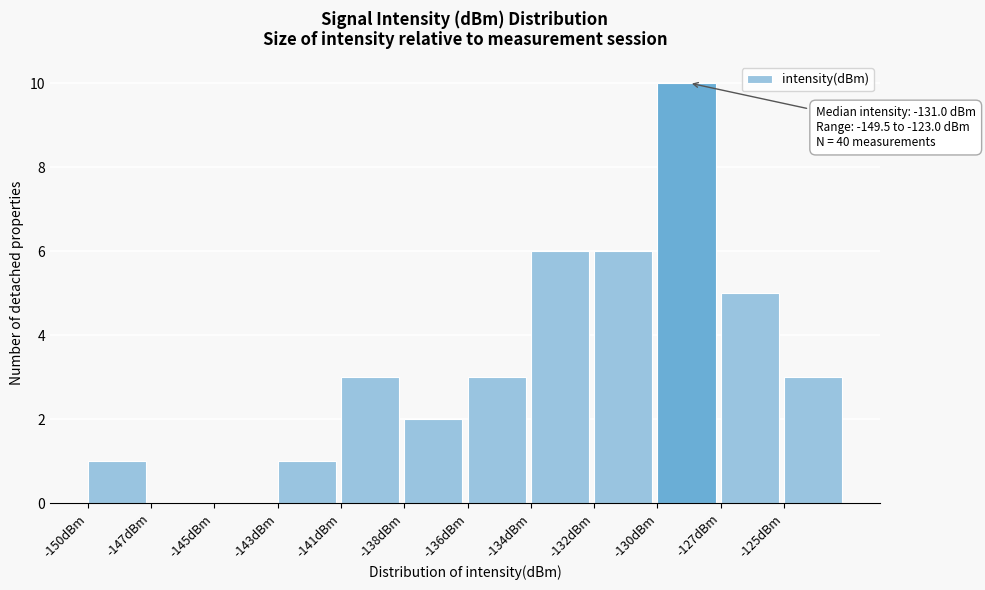

Reading right to left, what are all the values shown in this chart?

-125dBm=3	-127dBm=5	-130dBm=10	-132dBm=6	-134dBm=6	-136dBm=3	-138dBm=2	-141dBm=3	-143dBm=1	-145dBm=0	-147dBm=0	-150dBm=1